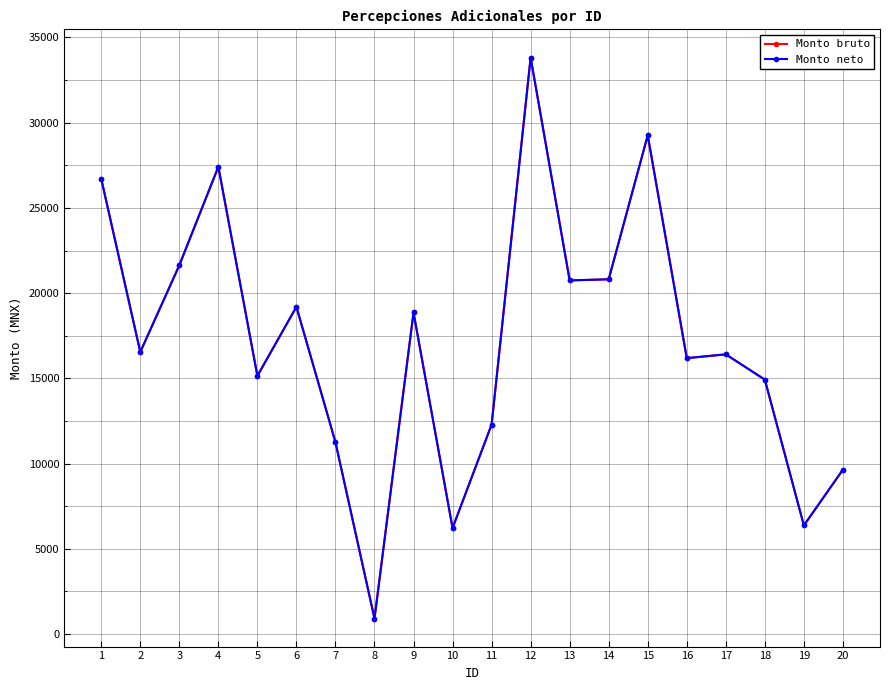

At which label does Monto bruto first exceed 16542?

1